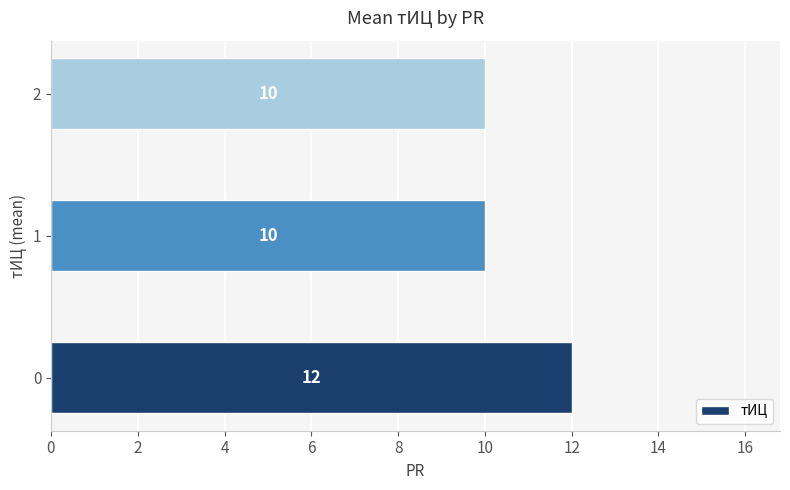

What is the difference between the maximum and second lowest values?

2